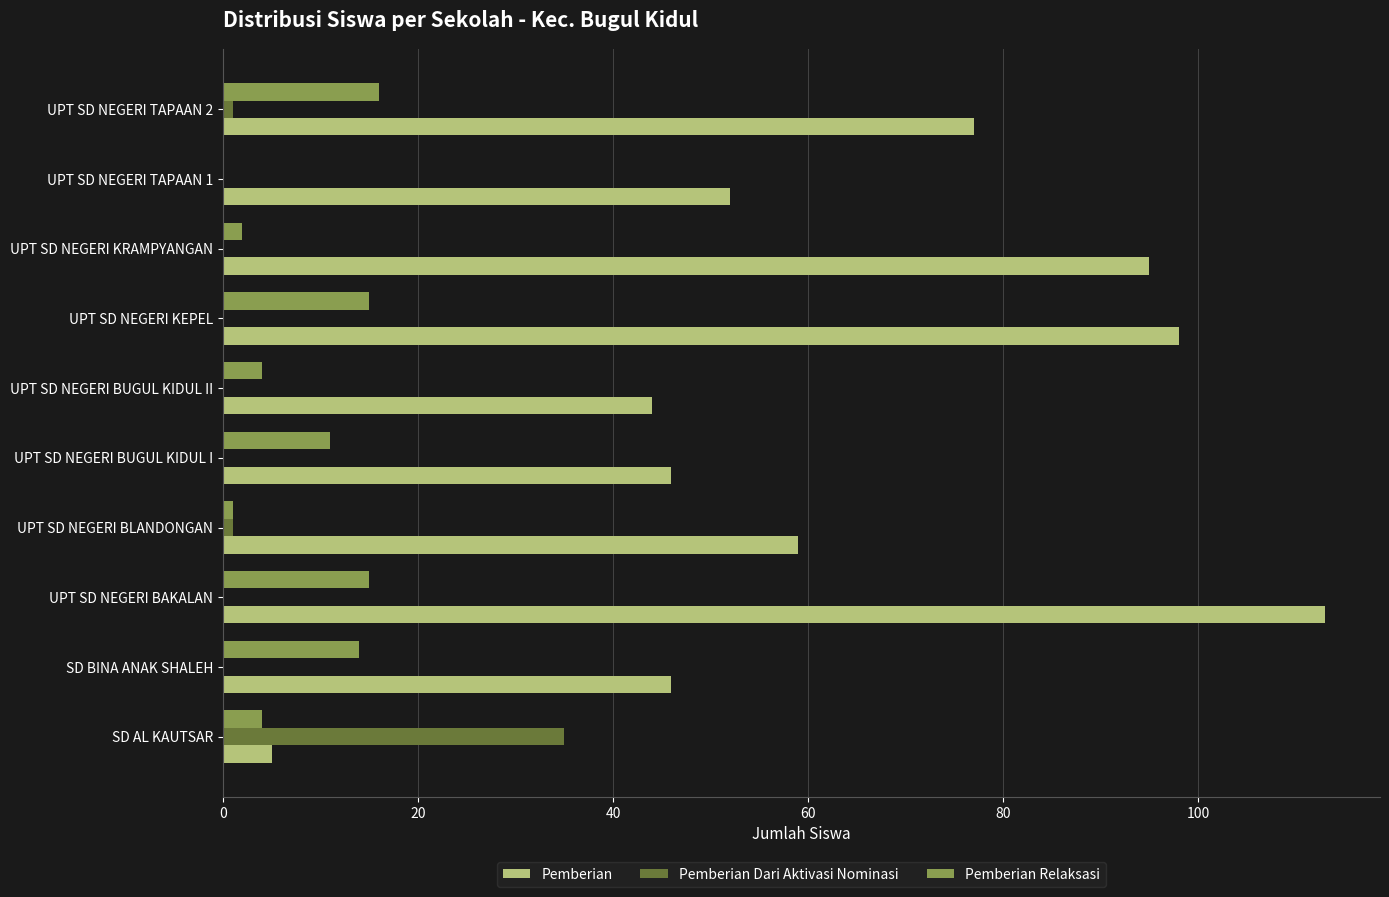

Which series changed the most between UPT SD NEGERI BLANDONGAN and UPT SD NEGERI KRAMPYANGAN?

Pemberian